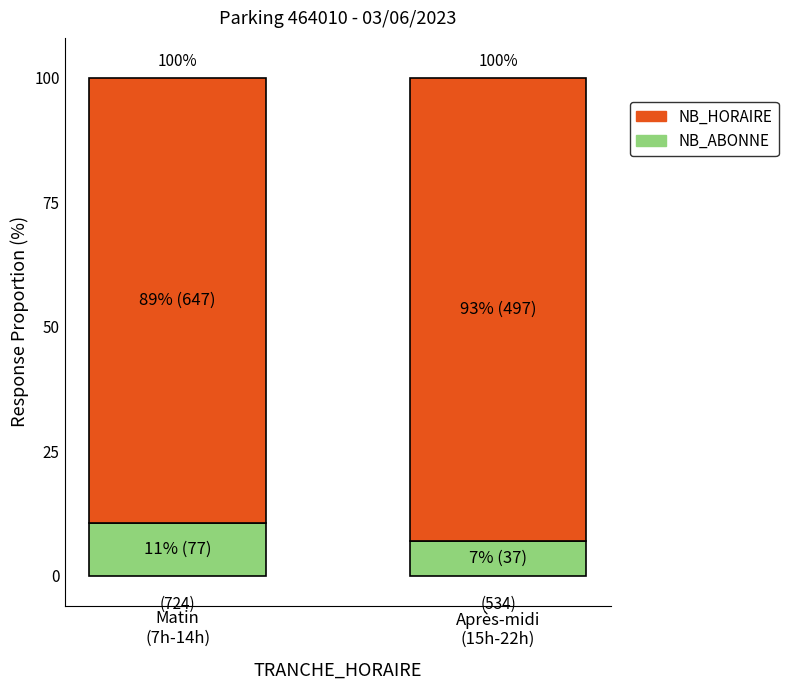

What is the approximate value of NB_ABONNE at Matin
(7h-14h)?

10.6